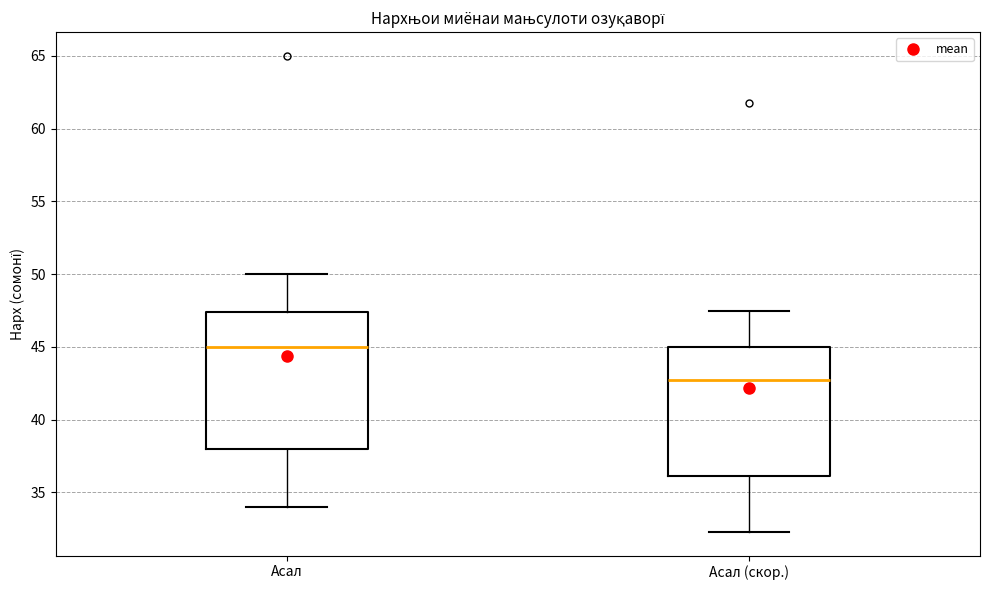

Reading left to right, read every box against the y-axis: the position of its median line, the range the box covers, and the ends of its whiskers. The values are not printed on the chart, so give them approximately, as read against the axis.

Асал: median 45.0, box 38.0 to 47.5, whiskers 34.0 to 50.0
Асал (скор.): median 43.0, box 36.0 to 45.0, whiskers 32.5 to 47.5